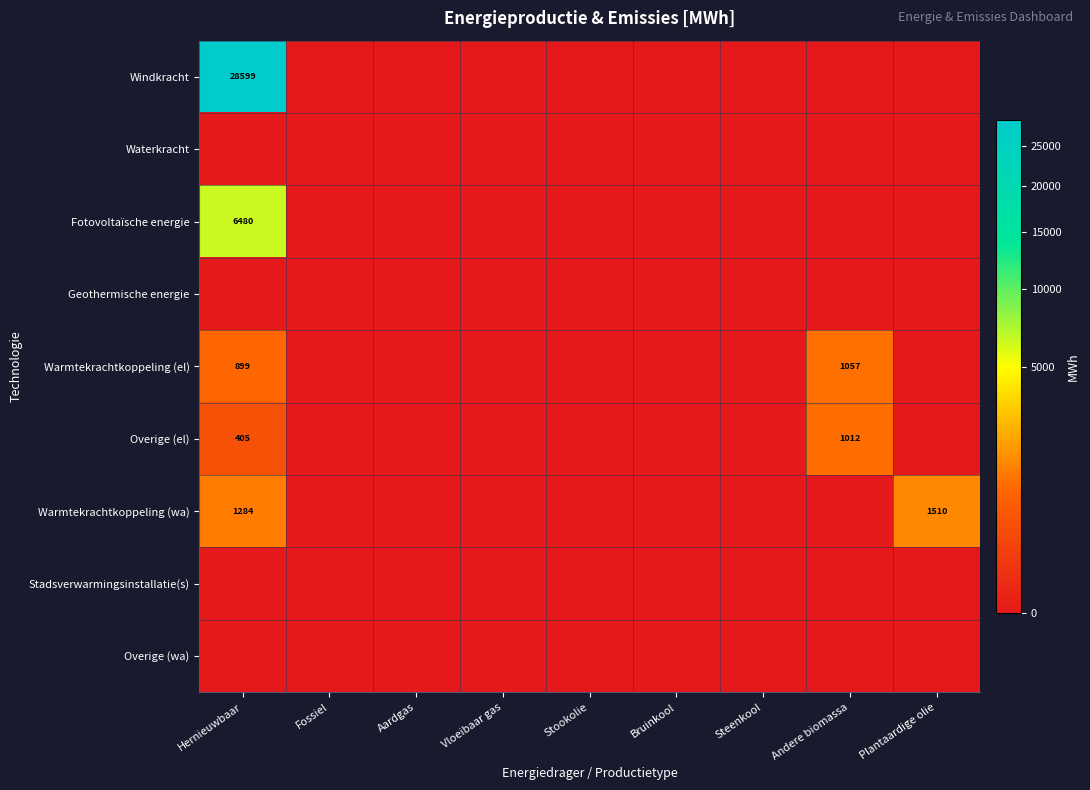

At which label is Overige (wa) closest to 0?

Hernieuwbaar